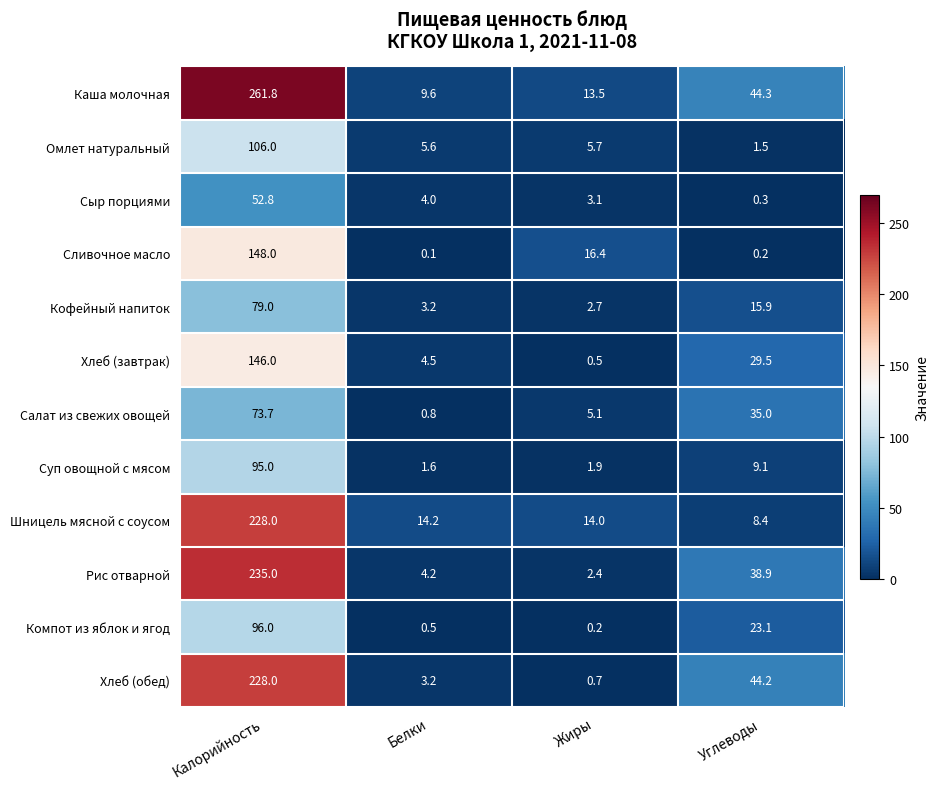

True or false: Хлеб (обед) has a value of 44.2 at Углеводы.

True